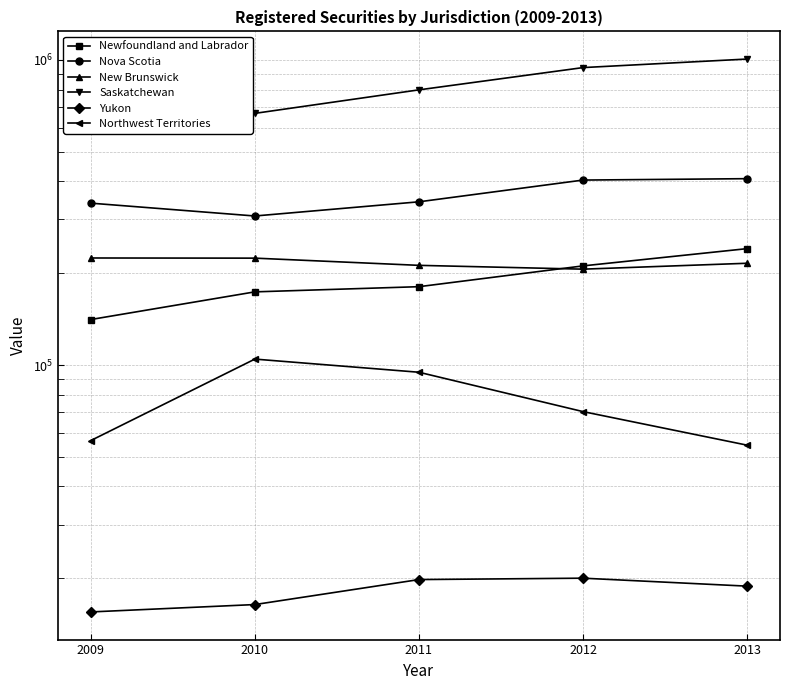

Between 2011 and 2013, which series saw the biggest shift?

Saskatchewan